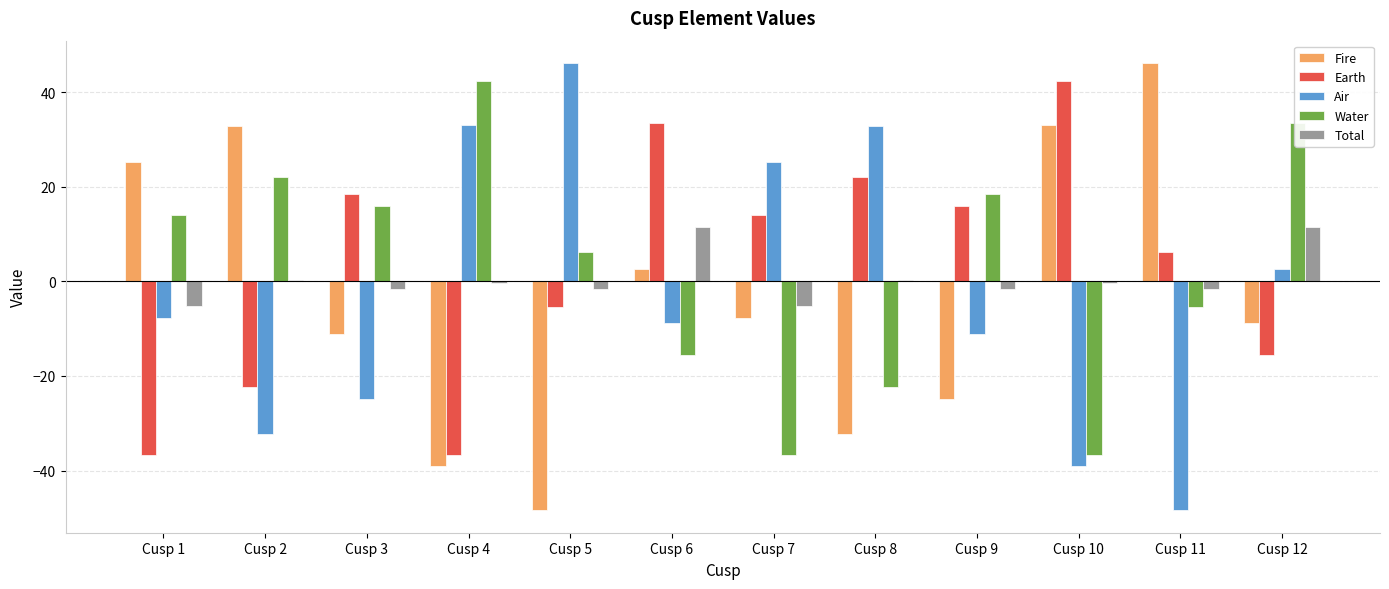

At which label does Water reach its peak?

Cusp 4